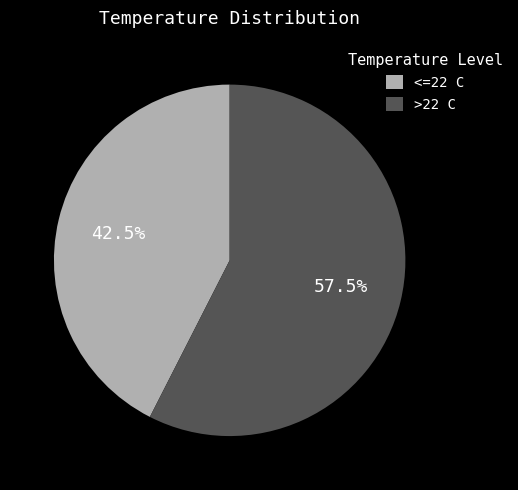

Is there a majority slice in this chart?

Yes